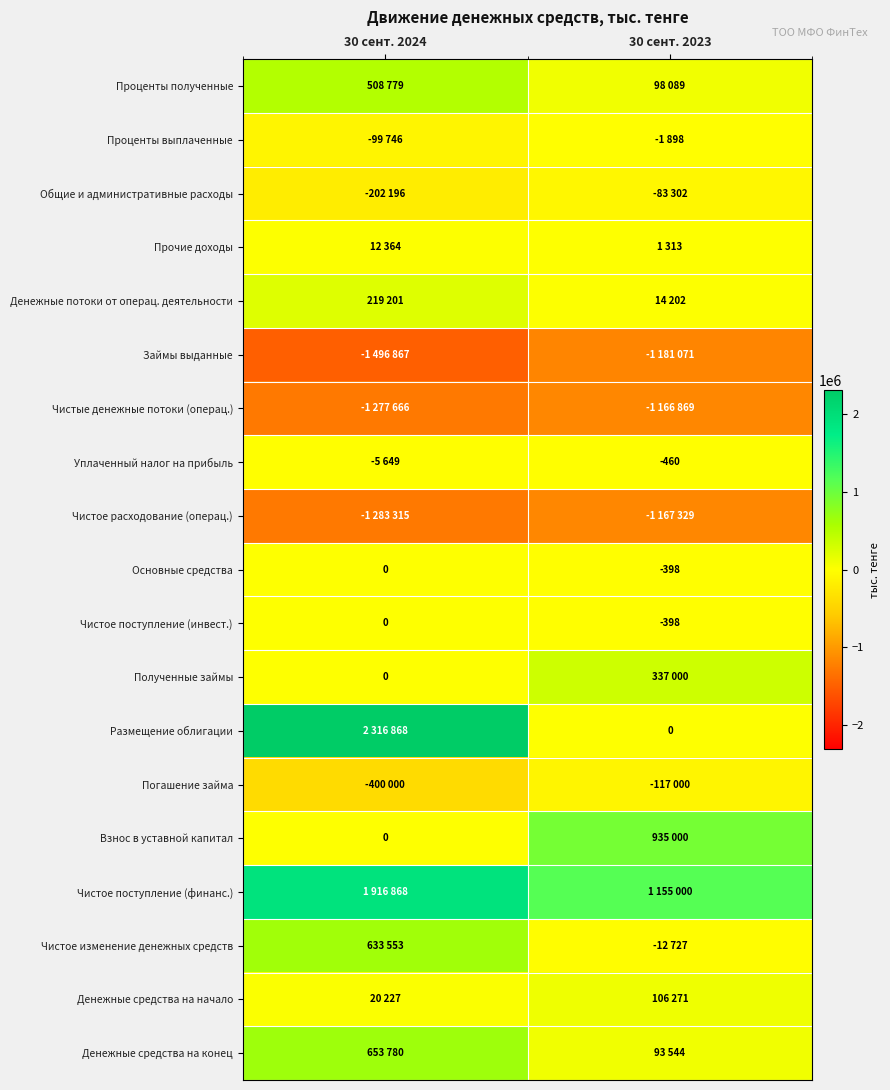

What is the sum of all Основные средства values?

-398